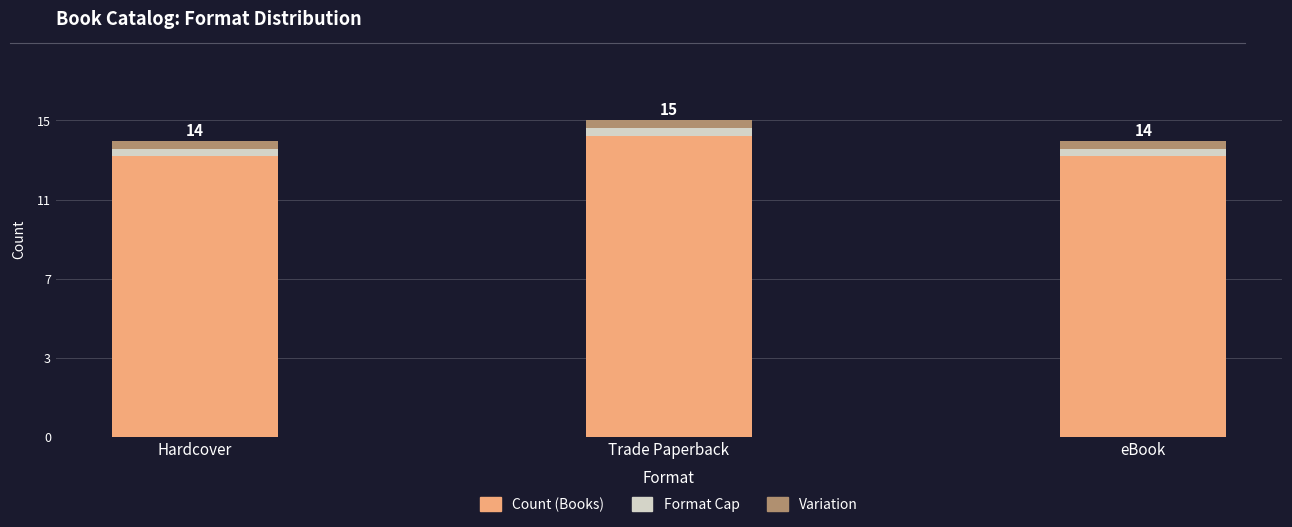

What is the label of the 2nd bar from the right?

Trade Paperback